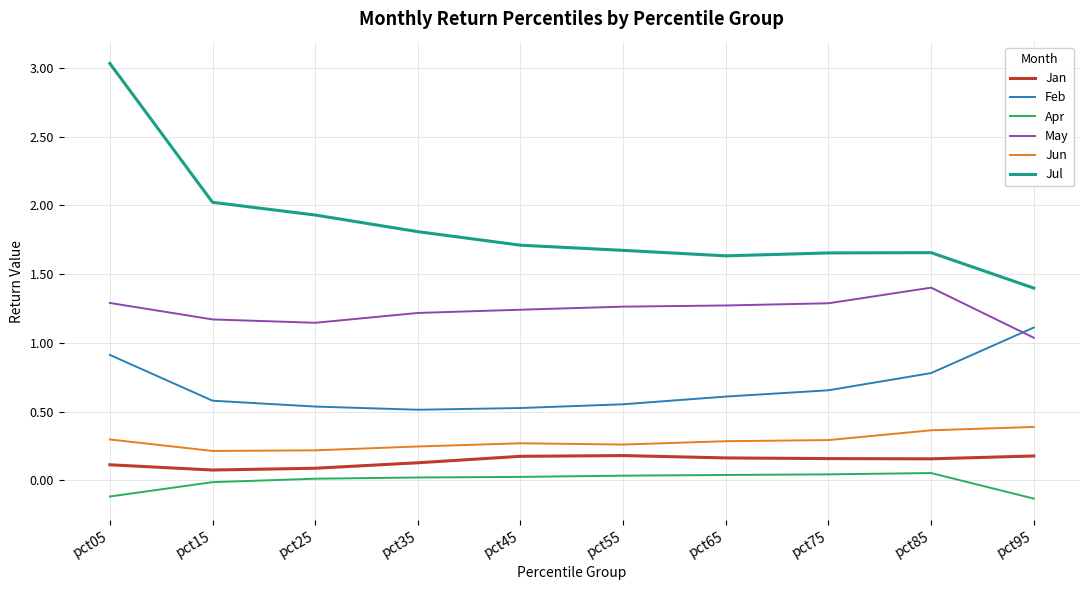

True or false: Feb has a value of 0.3 at pct65.

False